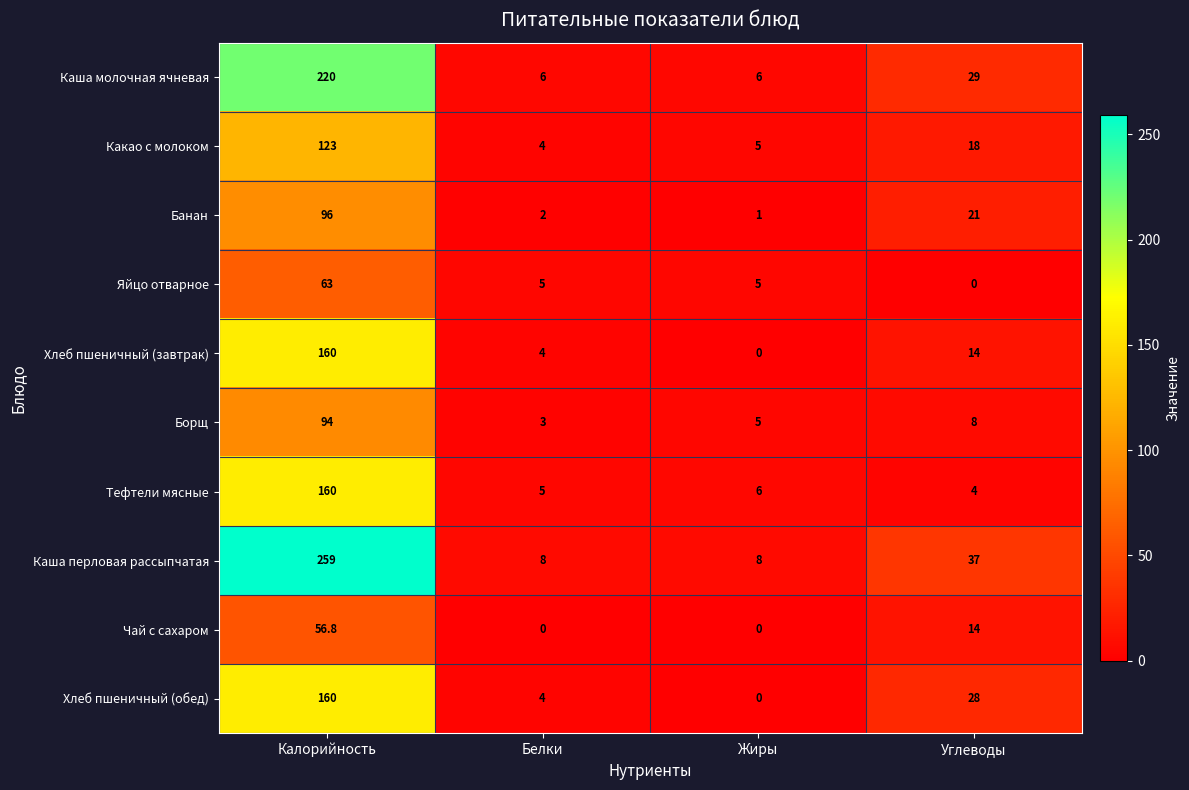

What is the sum of the Яйцо отварное values at Углеводы and Жиры?

5.0